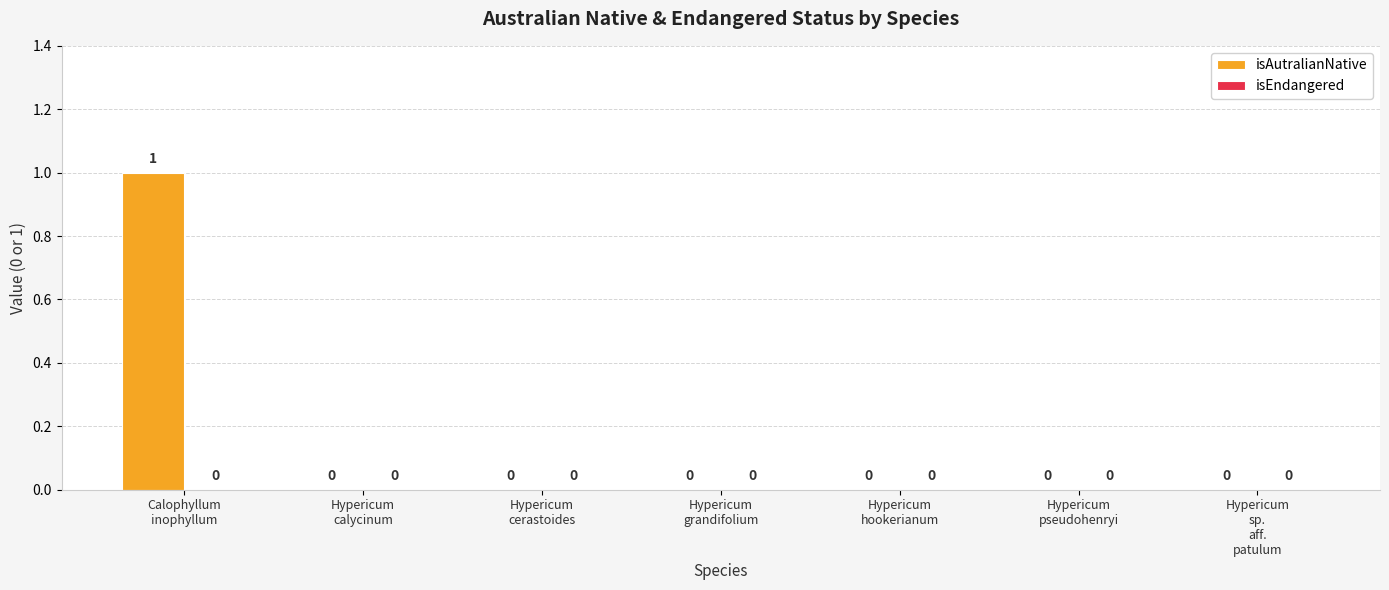

How many values are between 0 and 1?

7